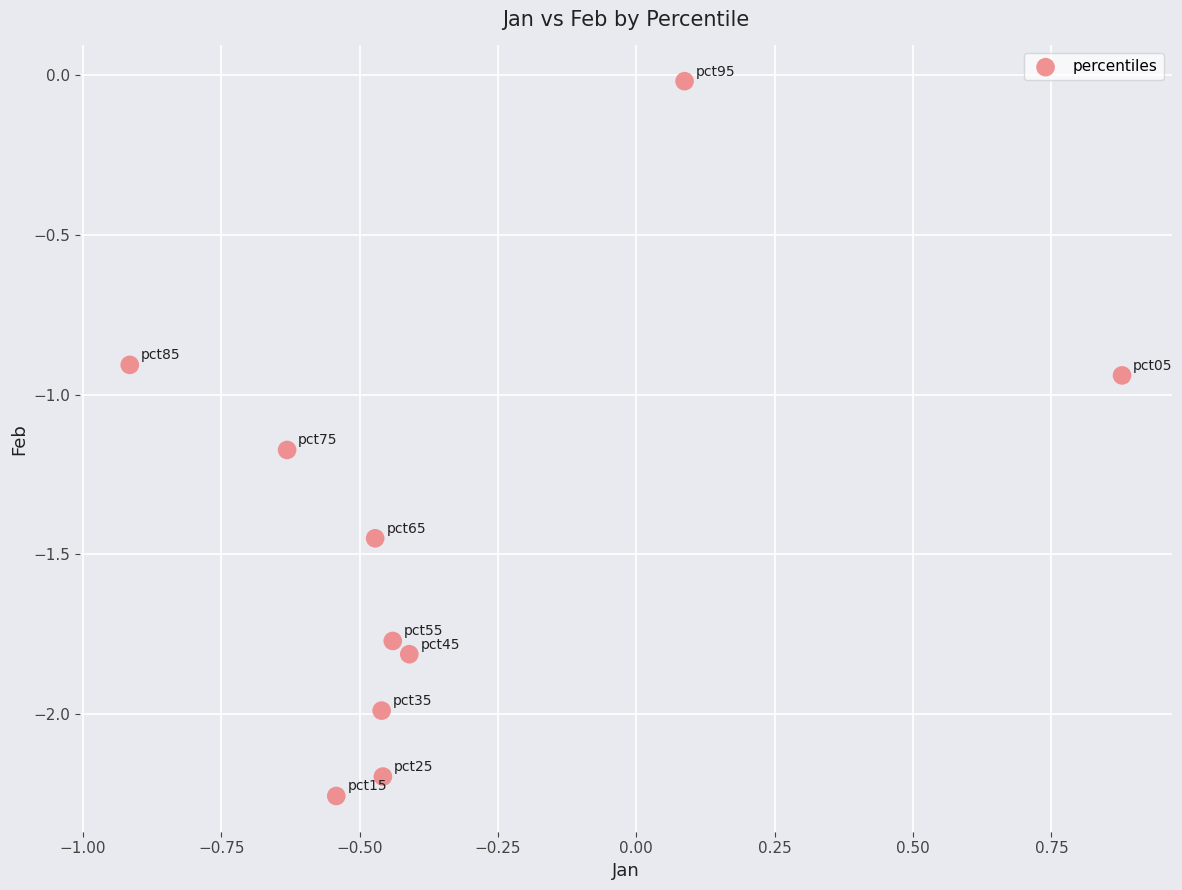

What is the range of X values (max minus min)?

1.8